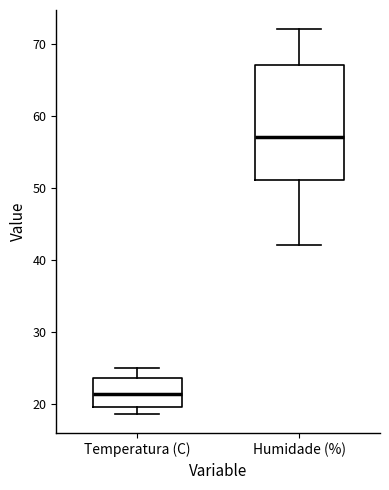

Which box's median line is the highest?

Humidade (%)